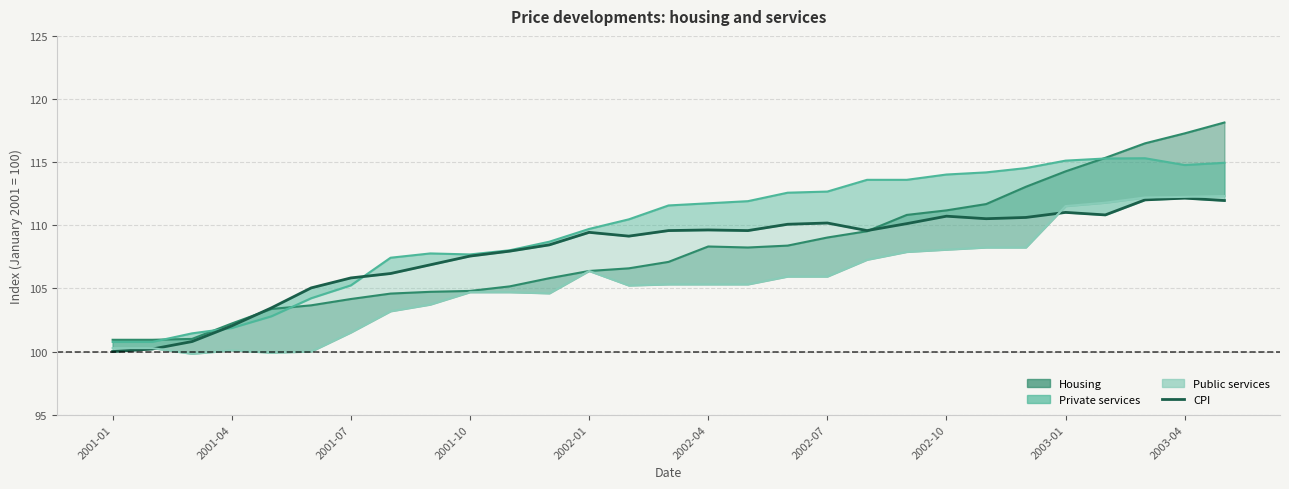

How many lines are shown in the chart?

1